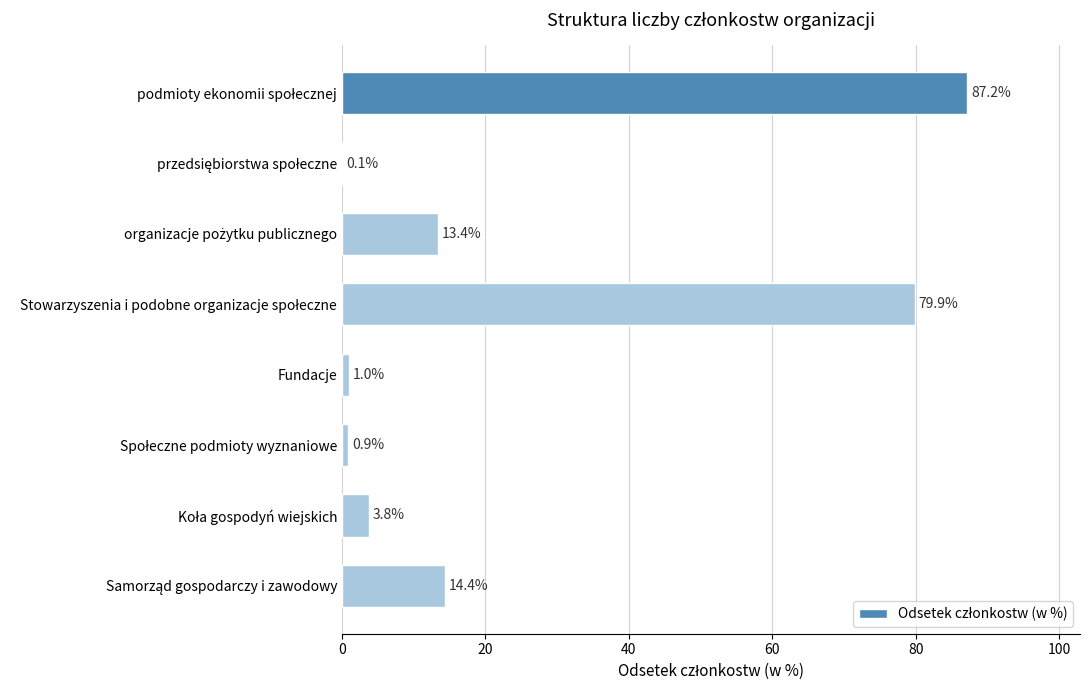

What is the greatest value displayed?

87.2